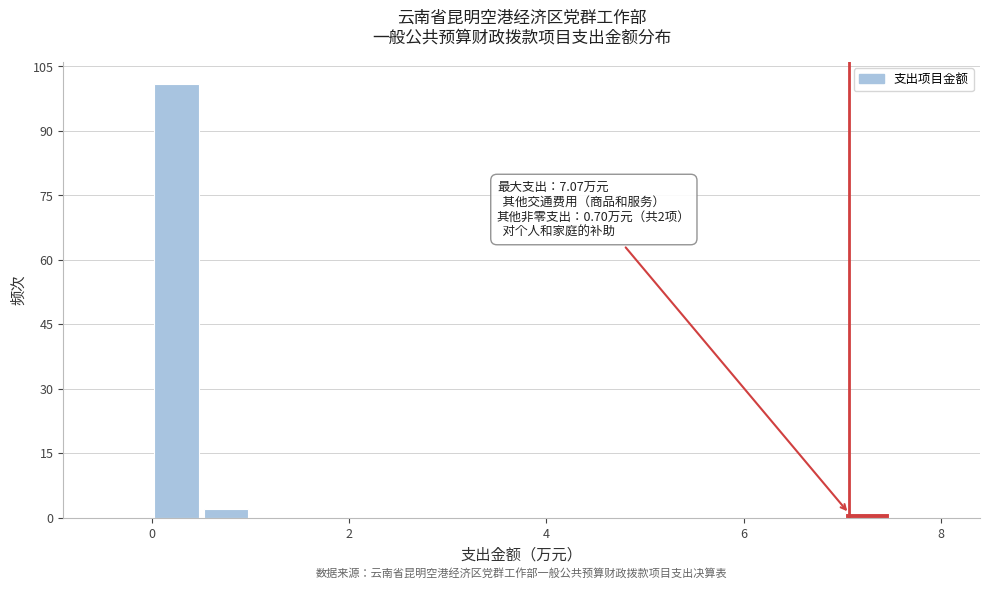

Around what value on the x-axis is the tallest bar? Give the approximate position of its centre, as read against the axis.

0.2